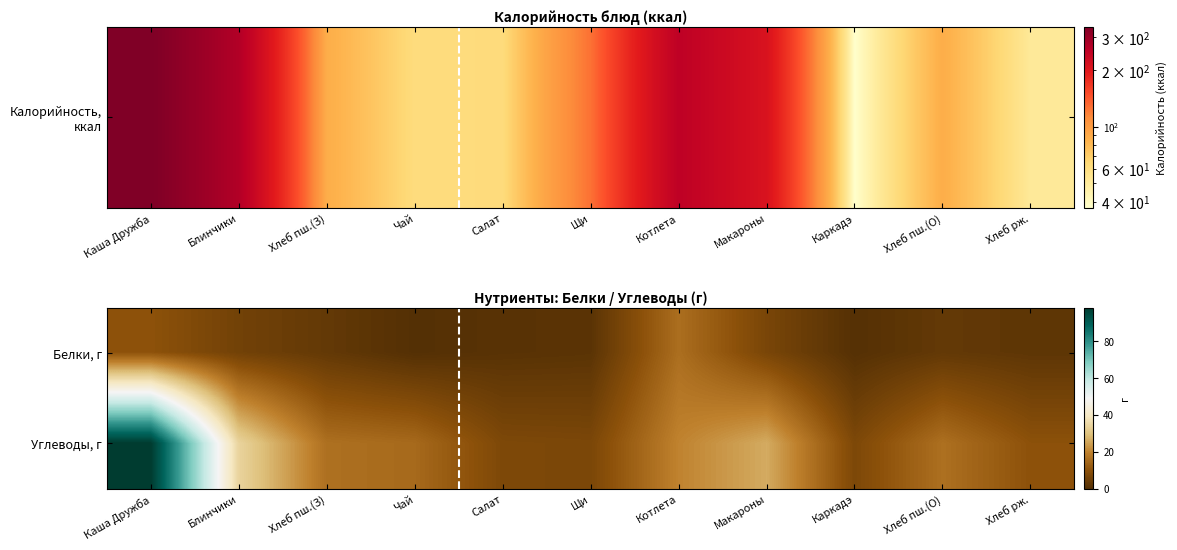

Which has a higher value, Хлеб рж. or Хлеб пш.(О)?

Хлеб пш.(О)